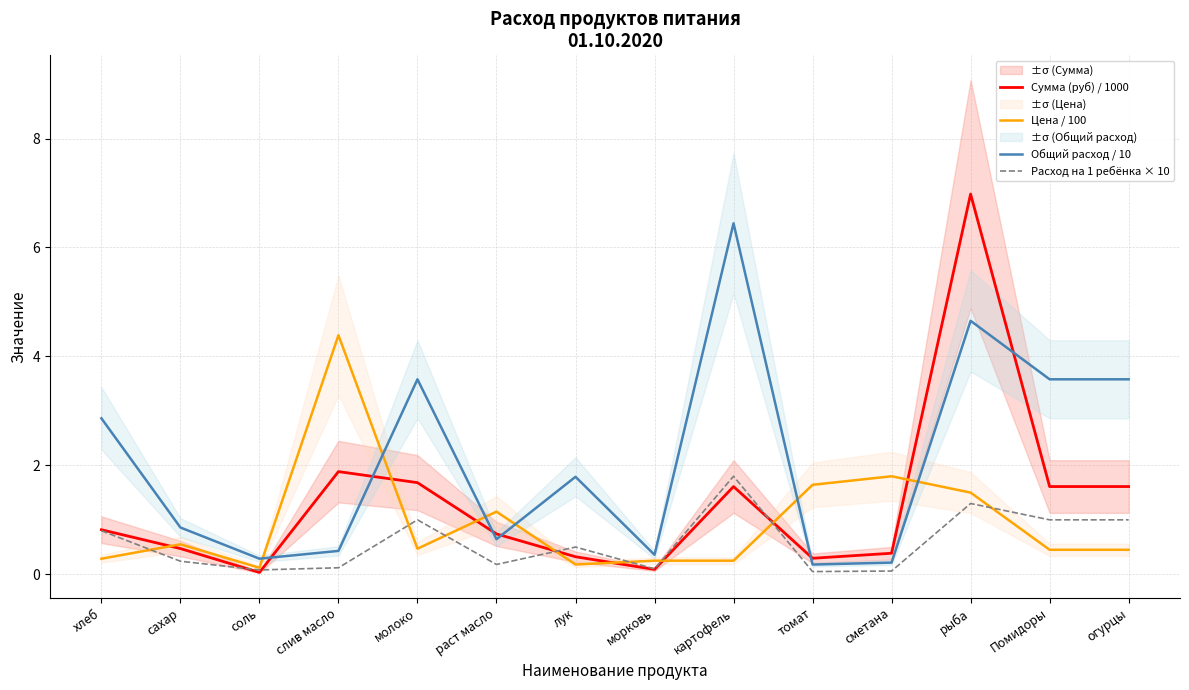

The Общий расход / 10 series shows 6.4 at картофель. True or false?

True